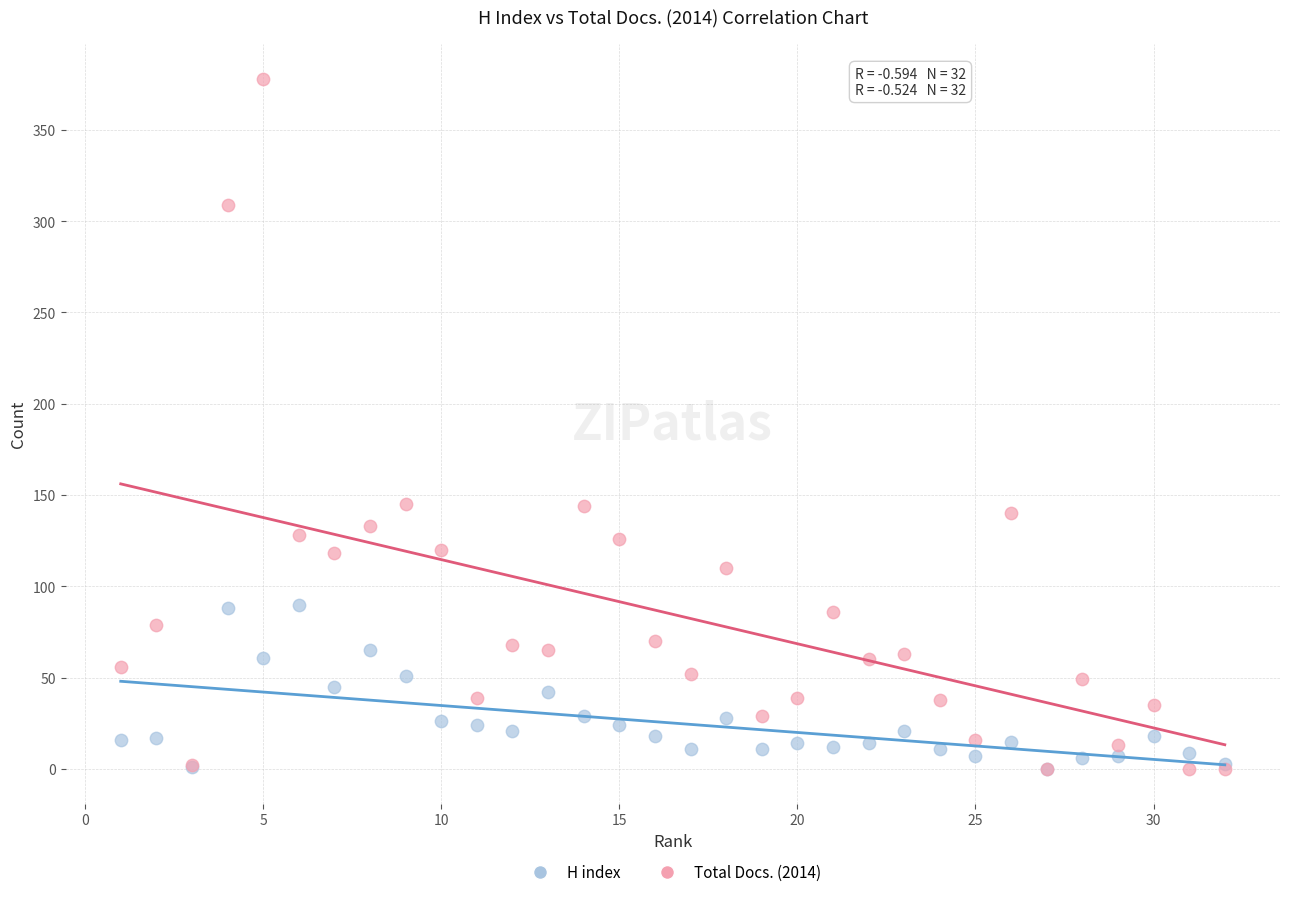

Which series contains the highest Y value?

Total Docs. (2014)